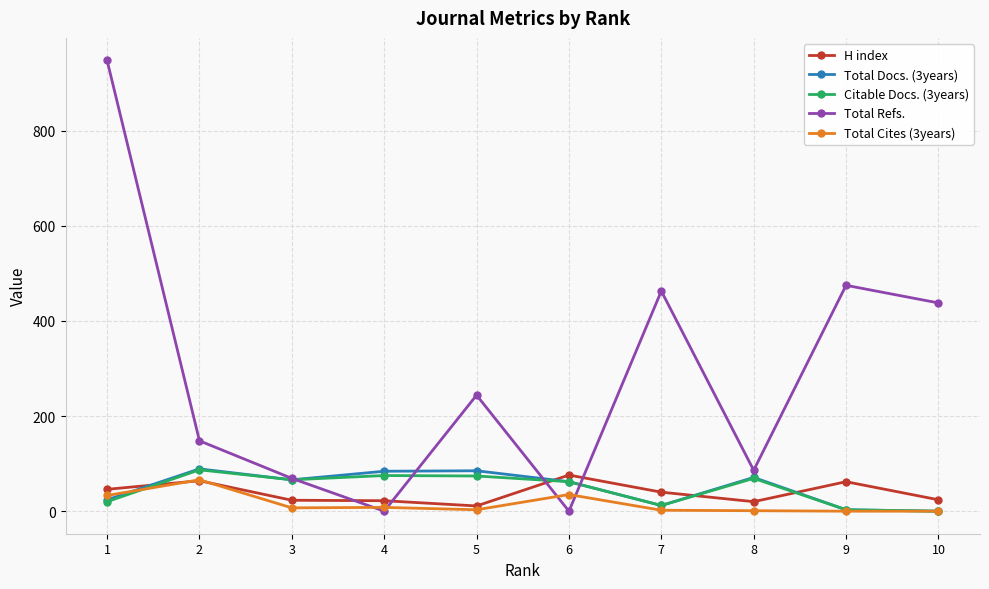

Between 5 and 10, which series saw the biggest shift?

Total Refs.